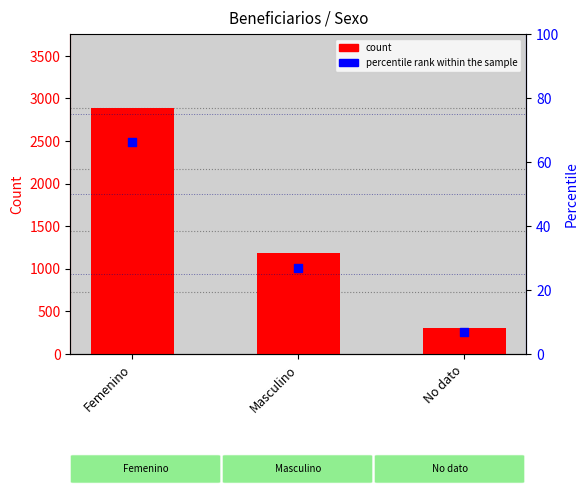

Which series contains the highest Y value?

count